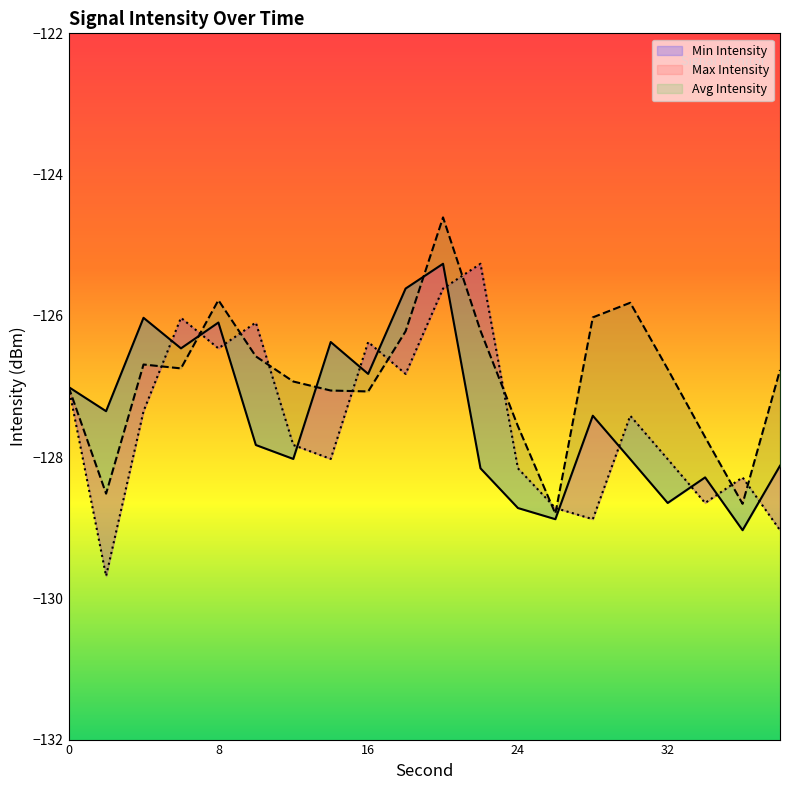

At which label does Avg Intensity reach its minimum?

26